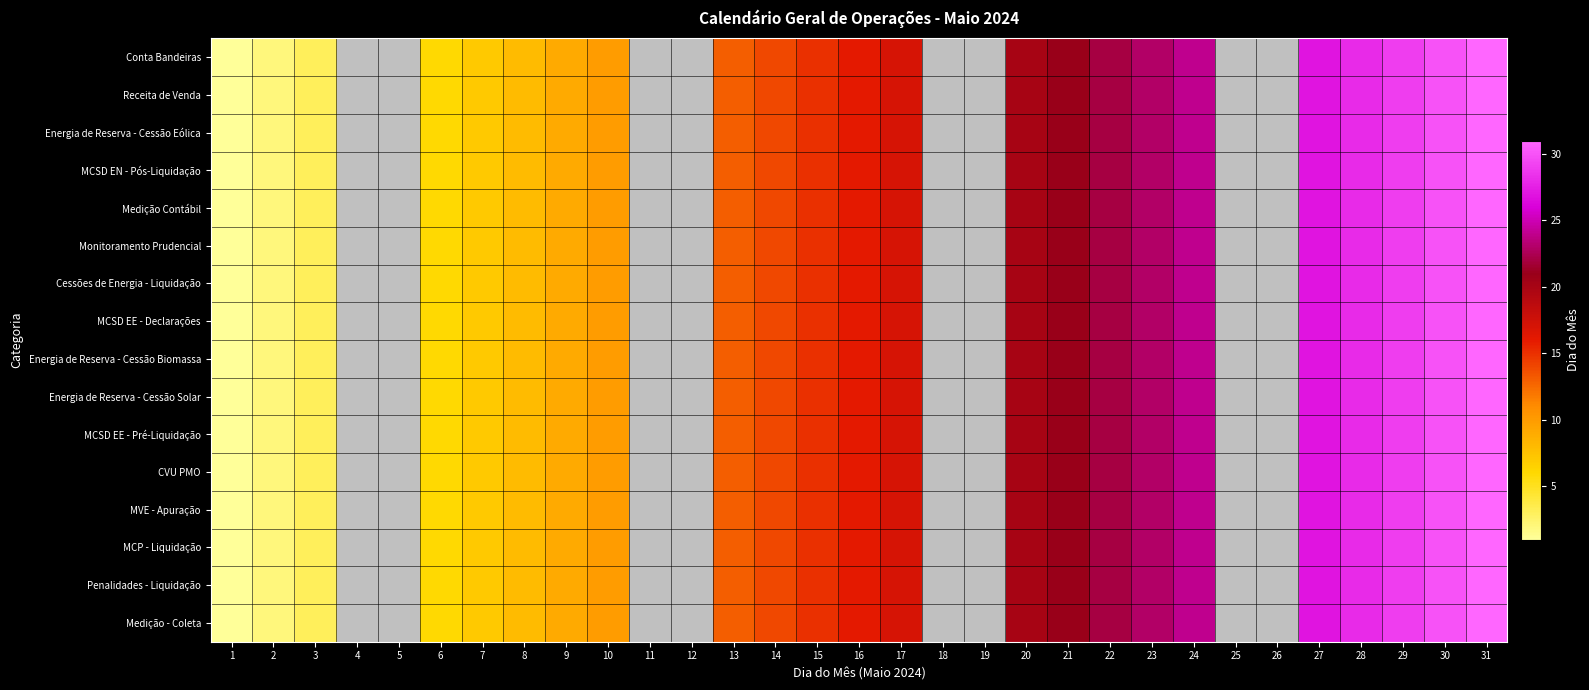

What is the difference between the maximum and second lowest values in the MVE - Apuração series?

29.0